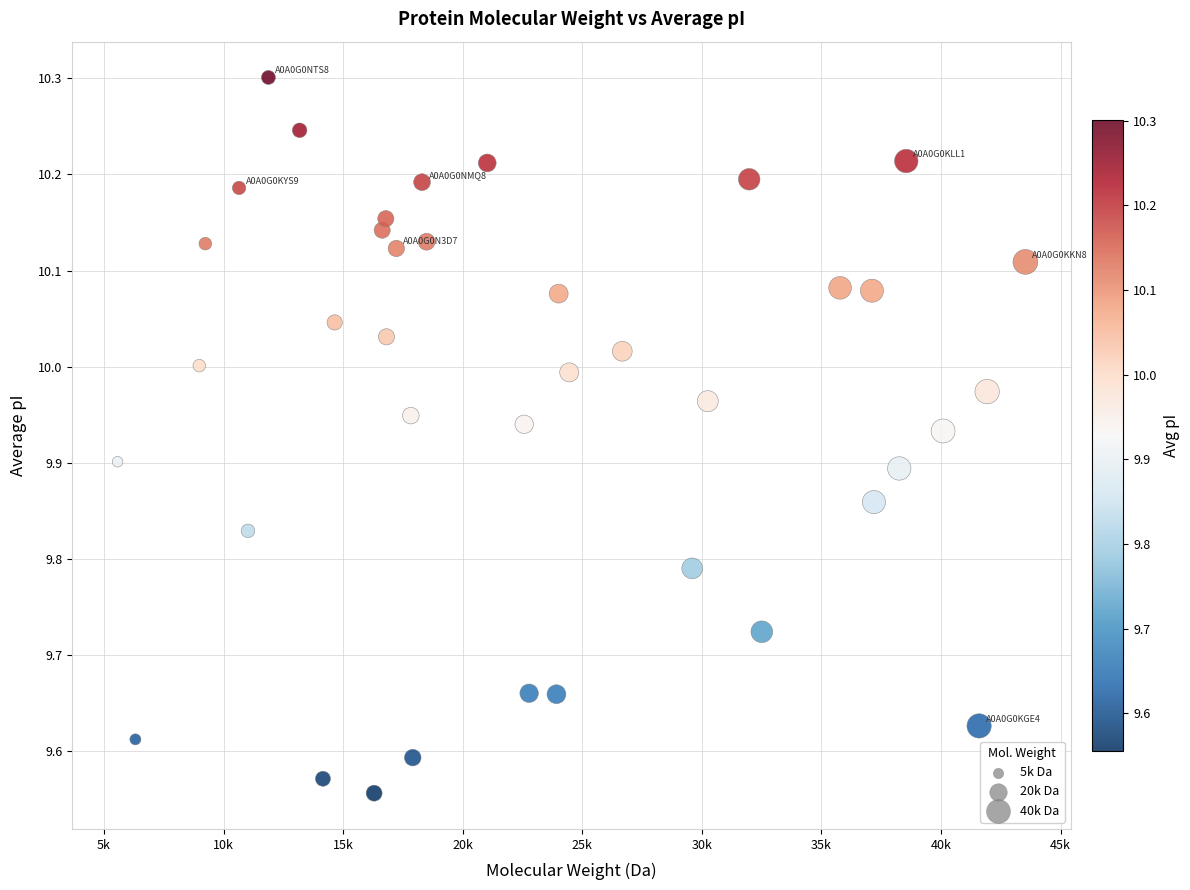

What is the range of X values (max minus min)?

37959.1